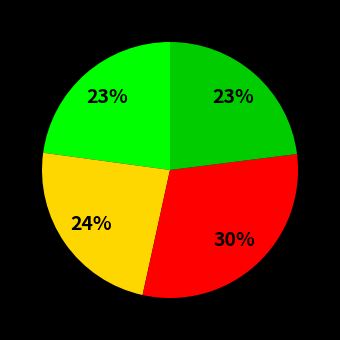

Count the number of slices in the pie.

4